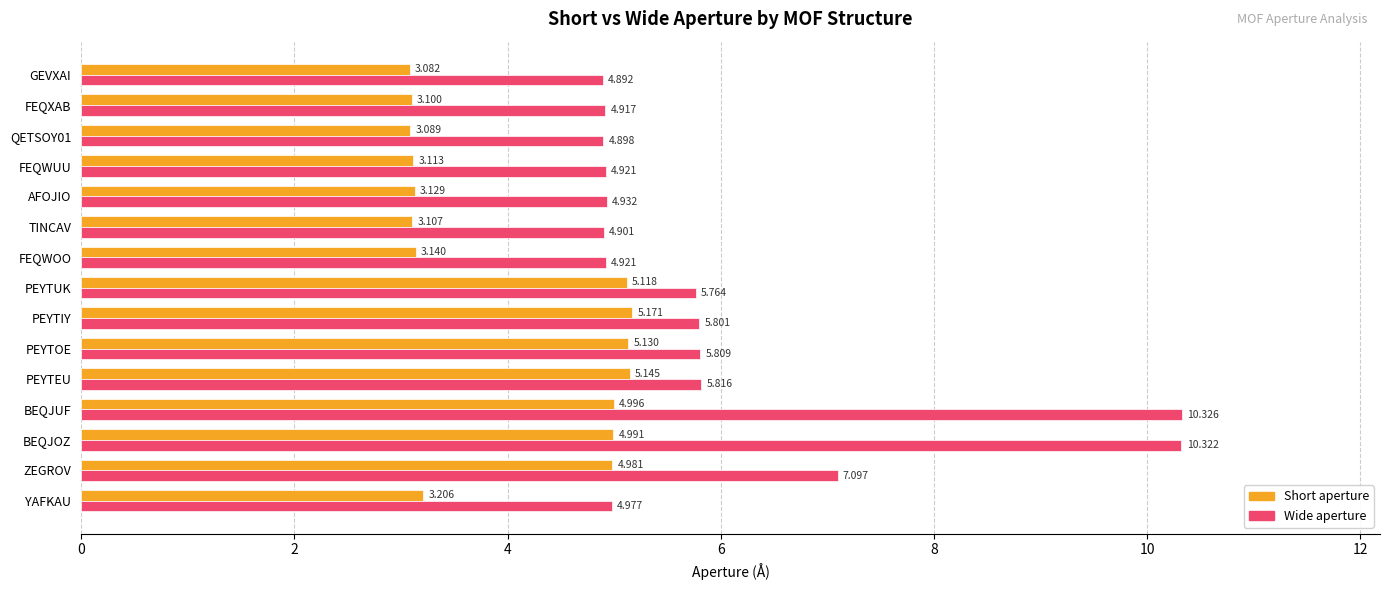

How many categories are shown in the chart?

15